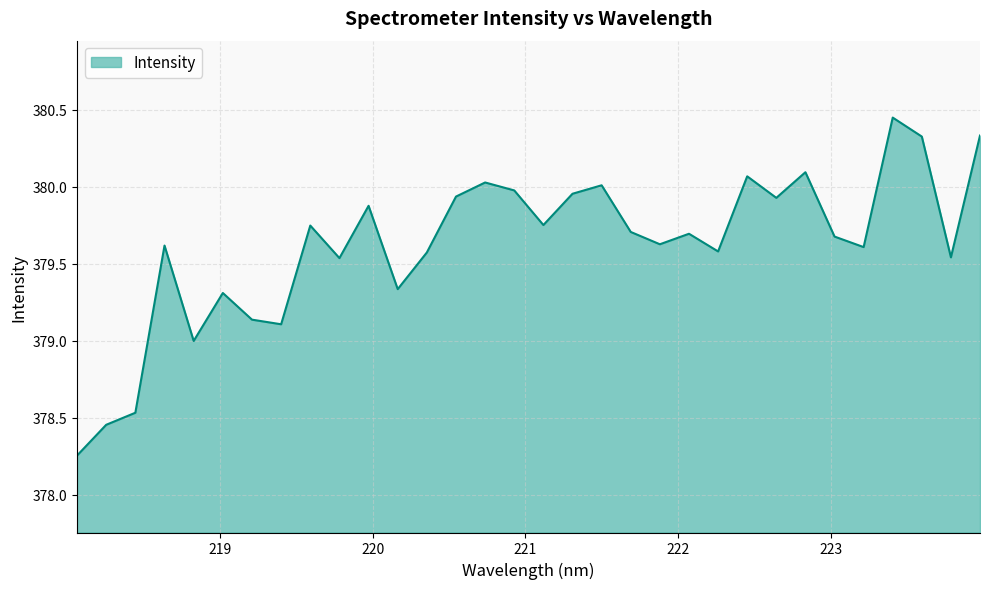

What is the sum of all values?

12147.8